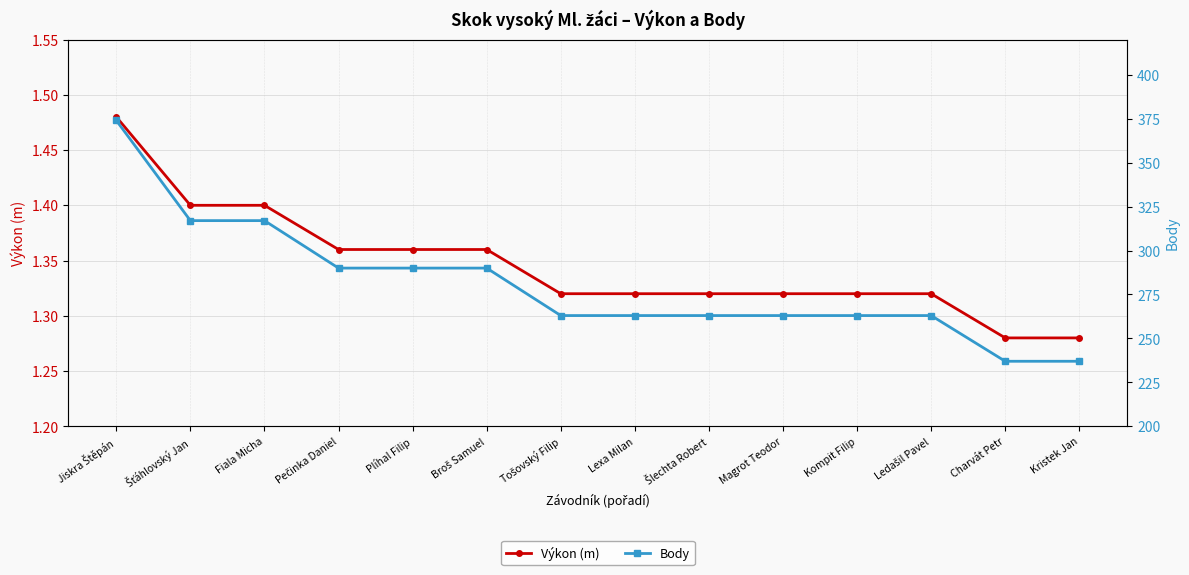

Which category has the highest value in the Výkon (m) series?

Jiskra Štěpán